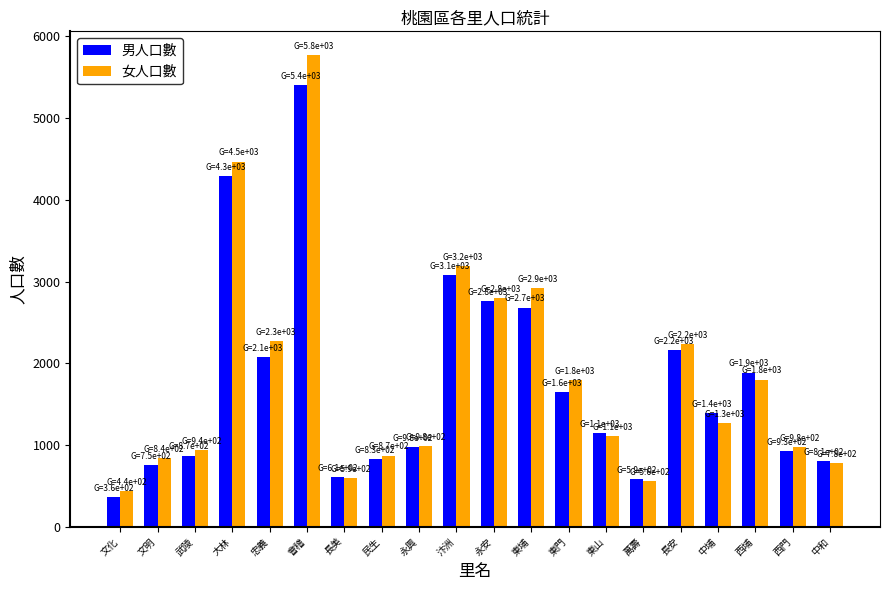

What is the sum of the 男人口數 values at 武陵 and 西埔?

2759